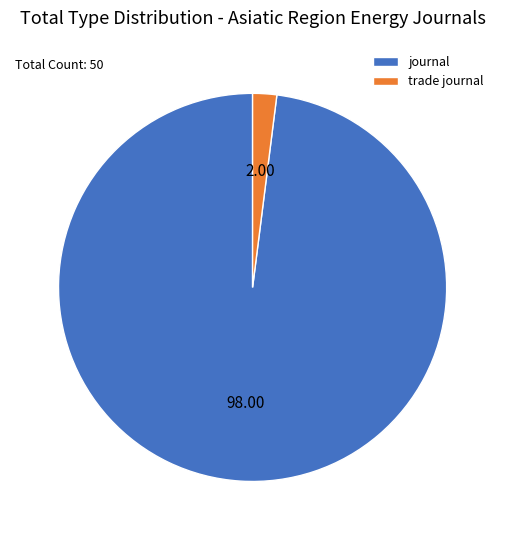

Which category has the biggest portion of the pie?

journal